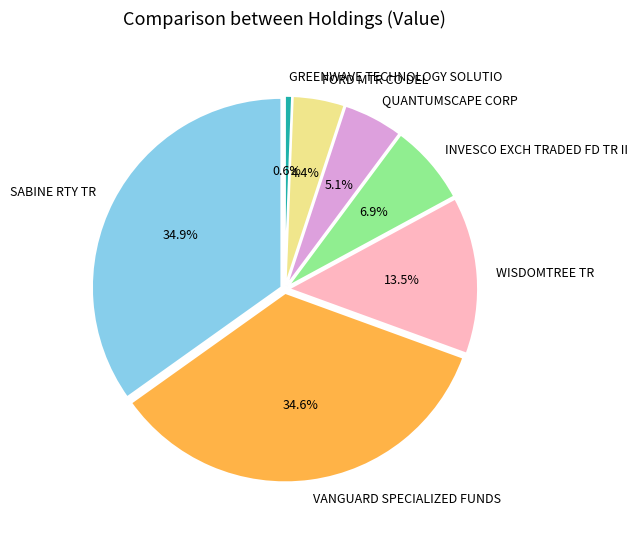

What is the smallest slice in the pie chart?

GREENWAVE TECHNOLOGY SOLUTIO